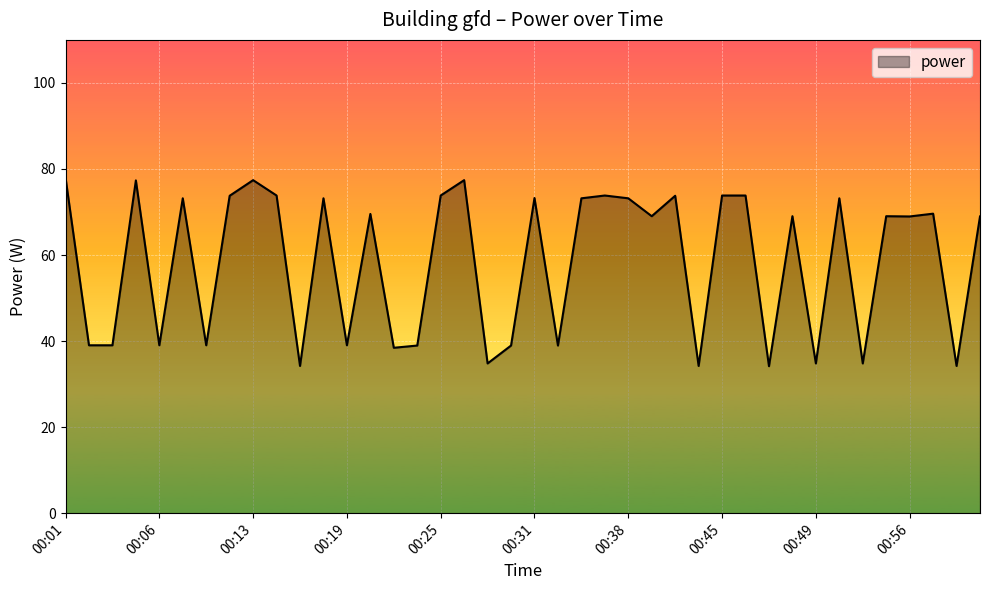

What is the greatest value displayed?

78.0